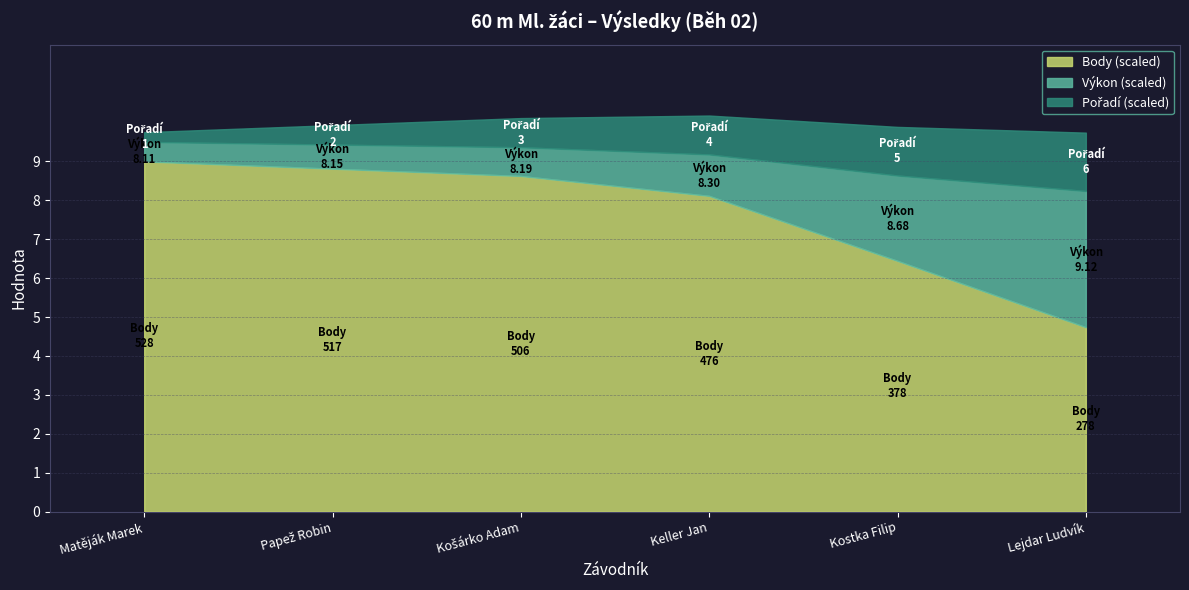

What is the value of the Body point at the 6th from the left?

278.0